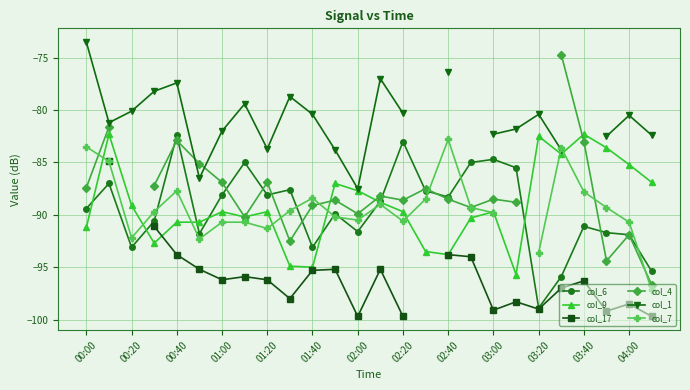

Count the number of categories in the chart.

26